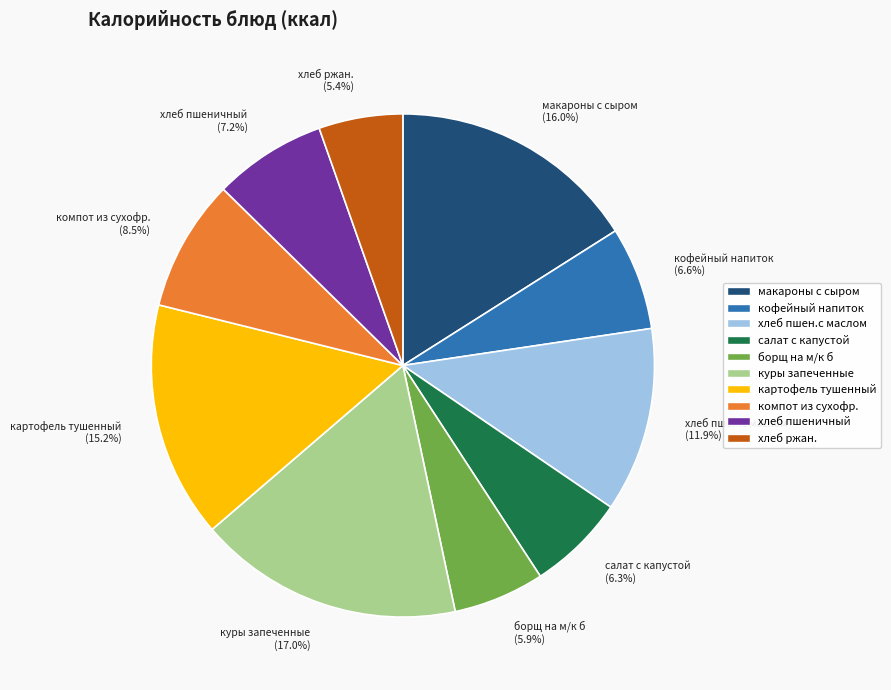

How many slices are in this pie chart?

10